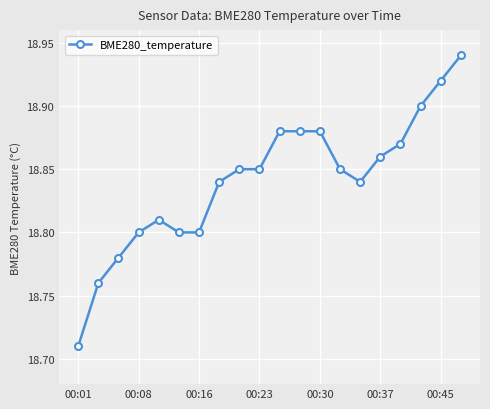

How many values are between 18 and 19?

20